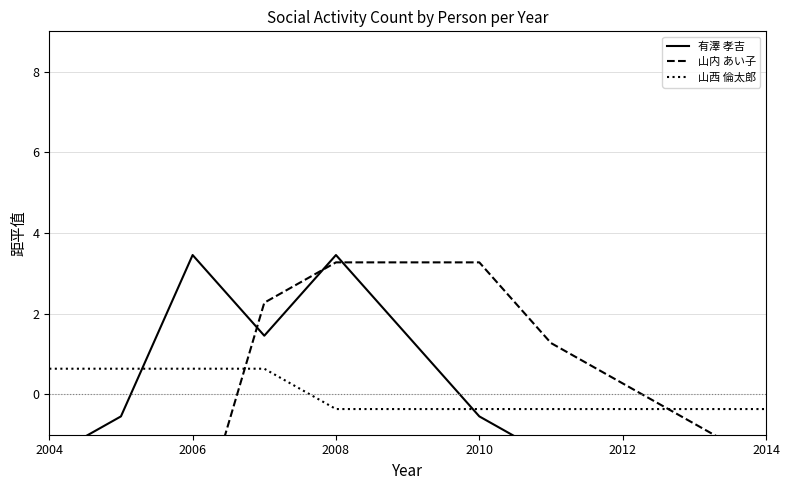

What is the highest value of the 山西 倫太郎 series?

0.6